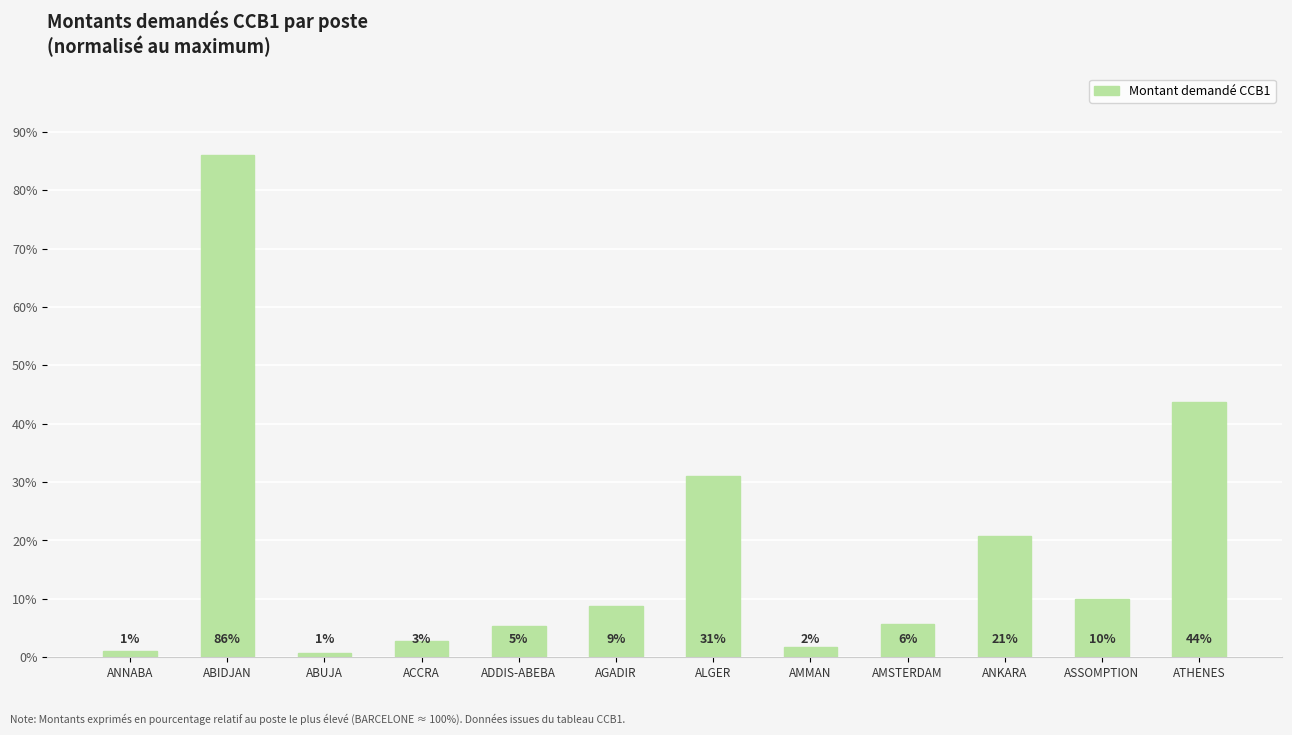

What is the smallest value displayed?

0.6